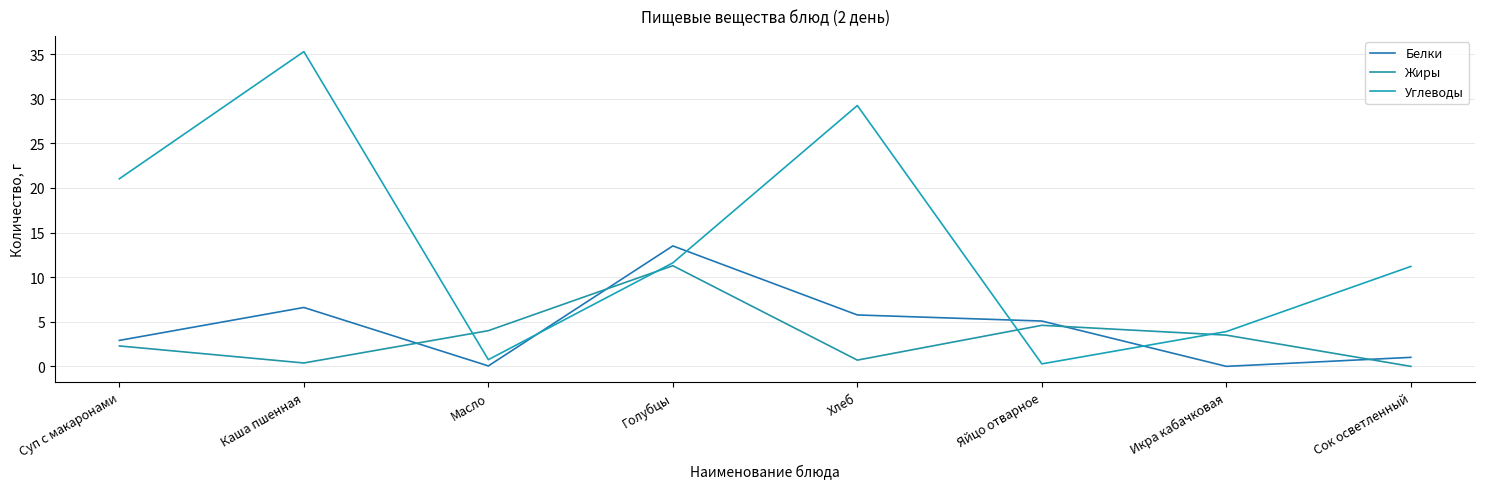

How many interior local peaks does the Жиры series have?

2